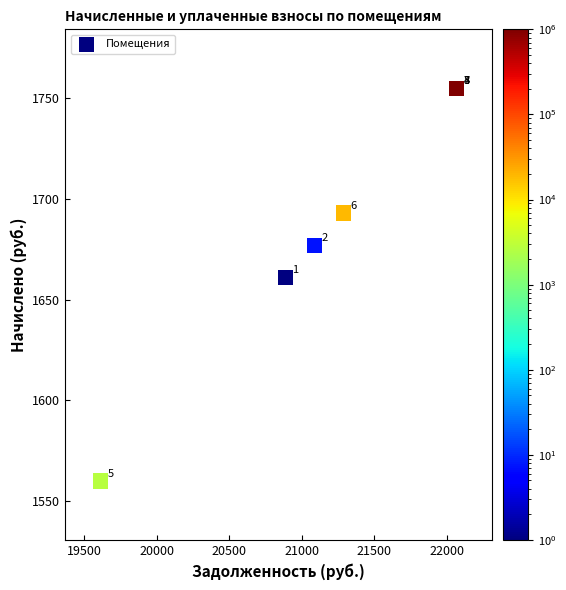

What Y value in the scatter plot is closest to 1657?

1661.0